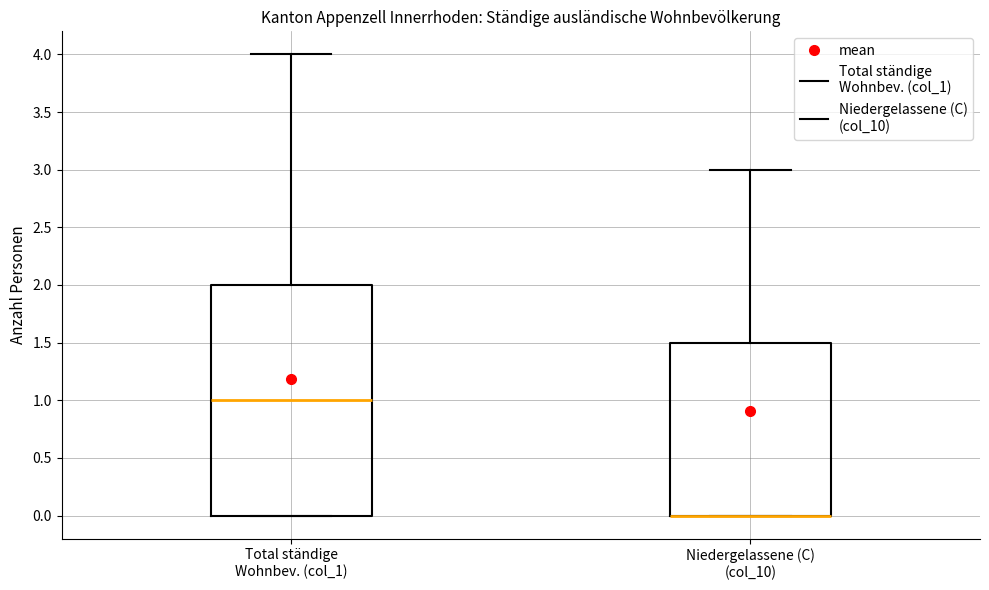

Where is the lower edge of the box for Niedergelassene (C) (col_10) on the y-axis? The values are not printed on the chart, so give them approximately, as read against the axis.

0.0